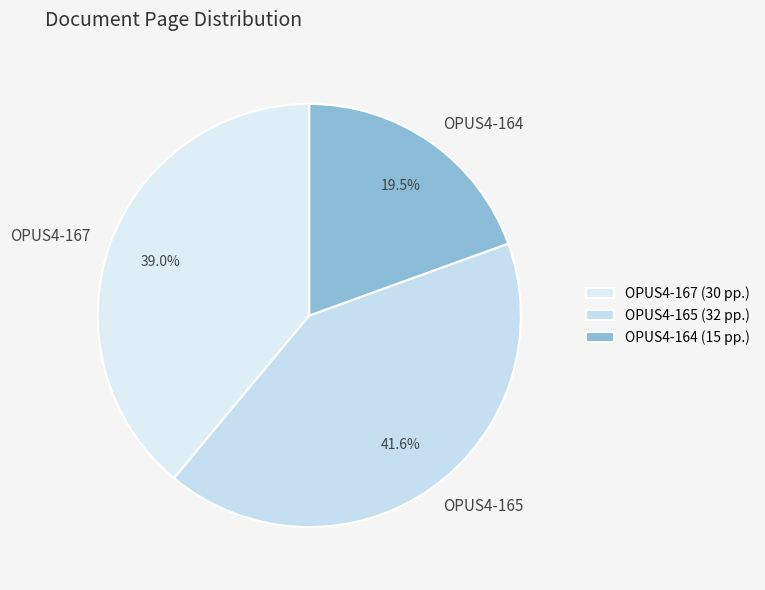

Which has a higher value, OPUS4-165 or OPUS4-167?

OPUS4-165